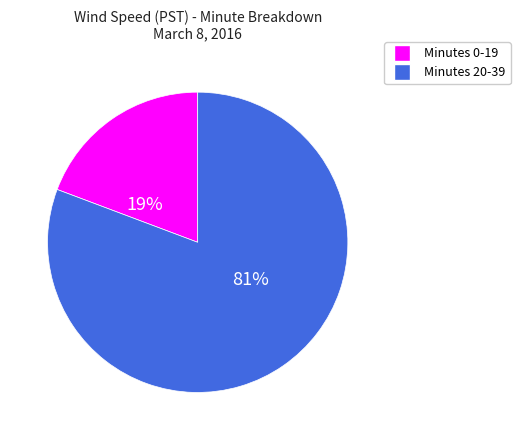

Does any single category account for the majority?

Yes